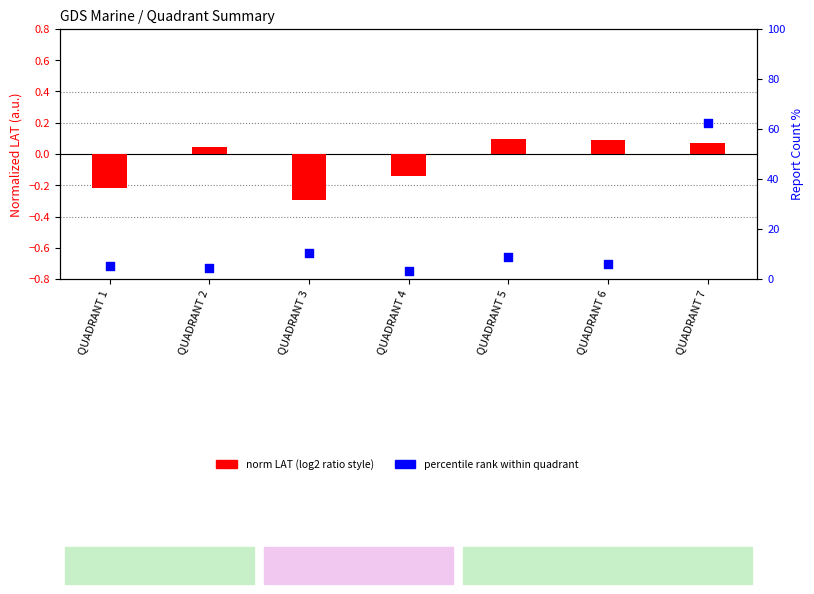

Which series contains the highest Y value?

percentile rank within quadrant